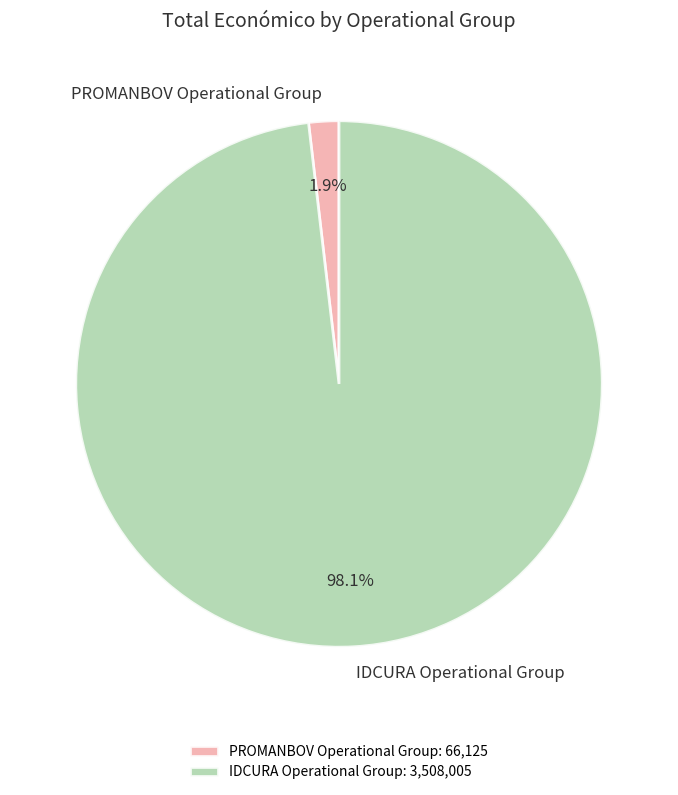

Which category accounts for the majority?

IDCURA Operational Group